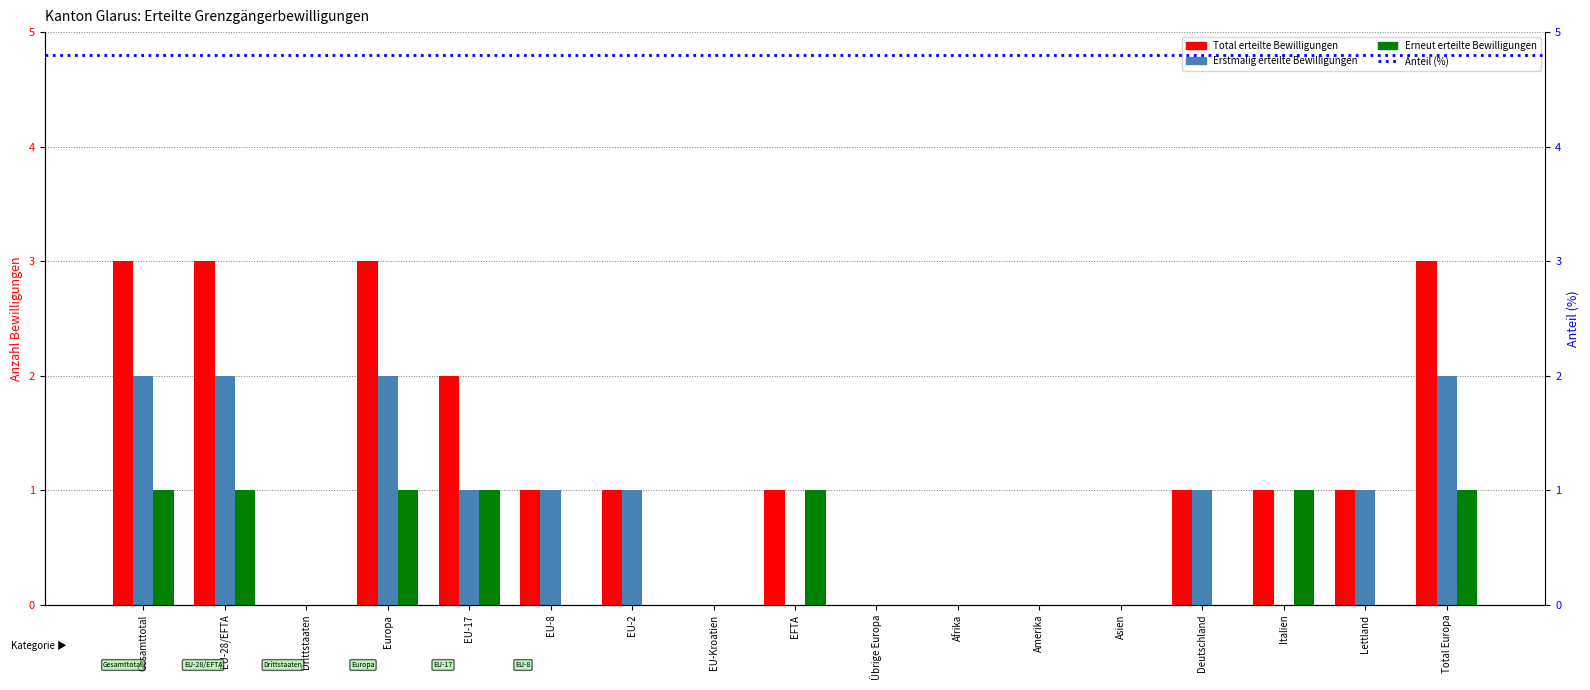

At which label does Total erteilte Bewilligungen reach its minimum?

Drittstaaten